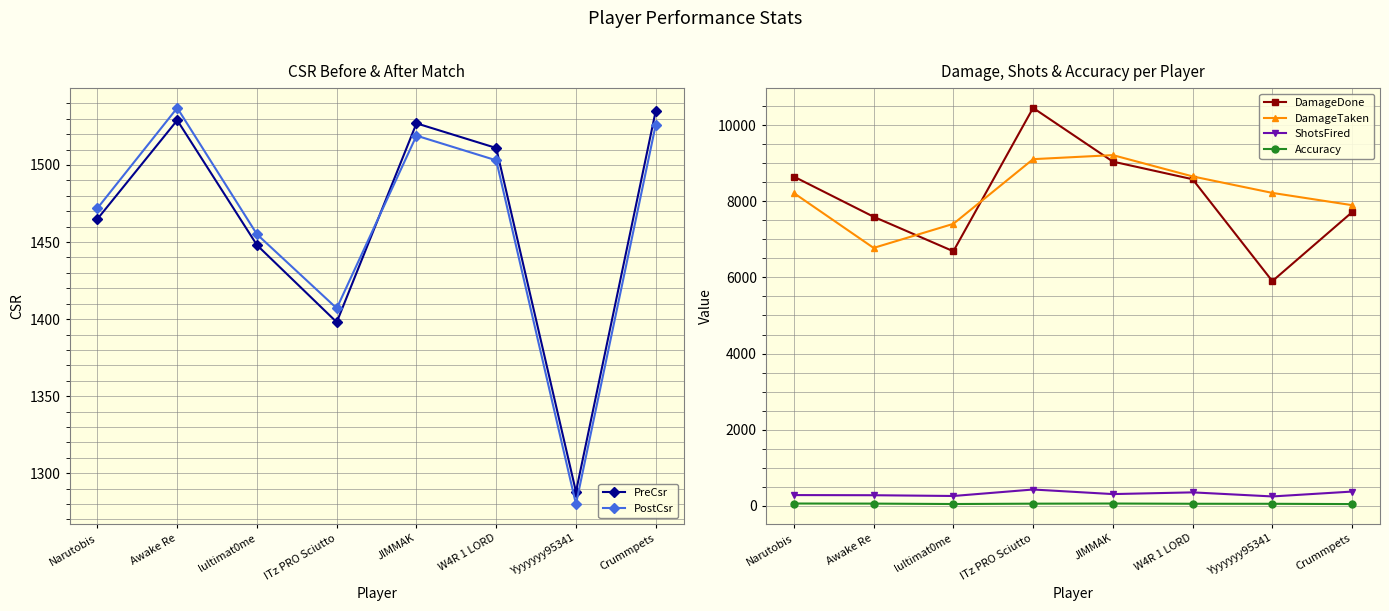

At which category does PreCsr reach its first local peak?

Awake Re